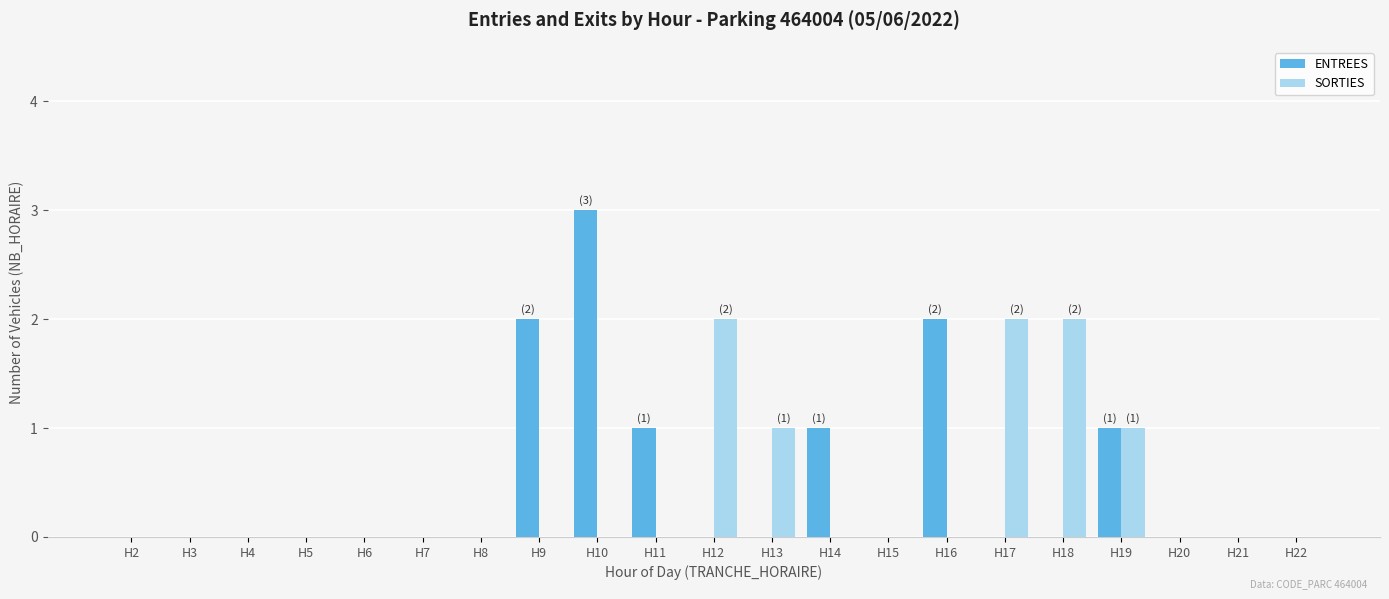

Between H4 and H10, which series saw the biggest shift?

ENTREES